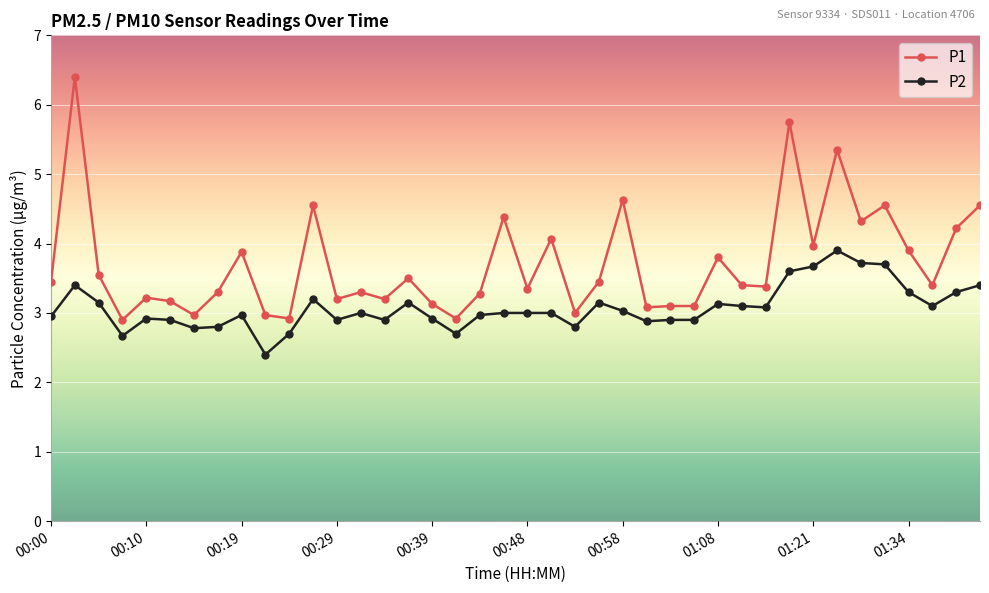

True or false: P2 has more than 2 interior local peaks.

True